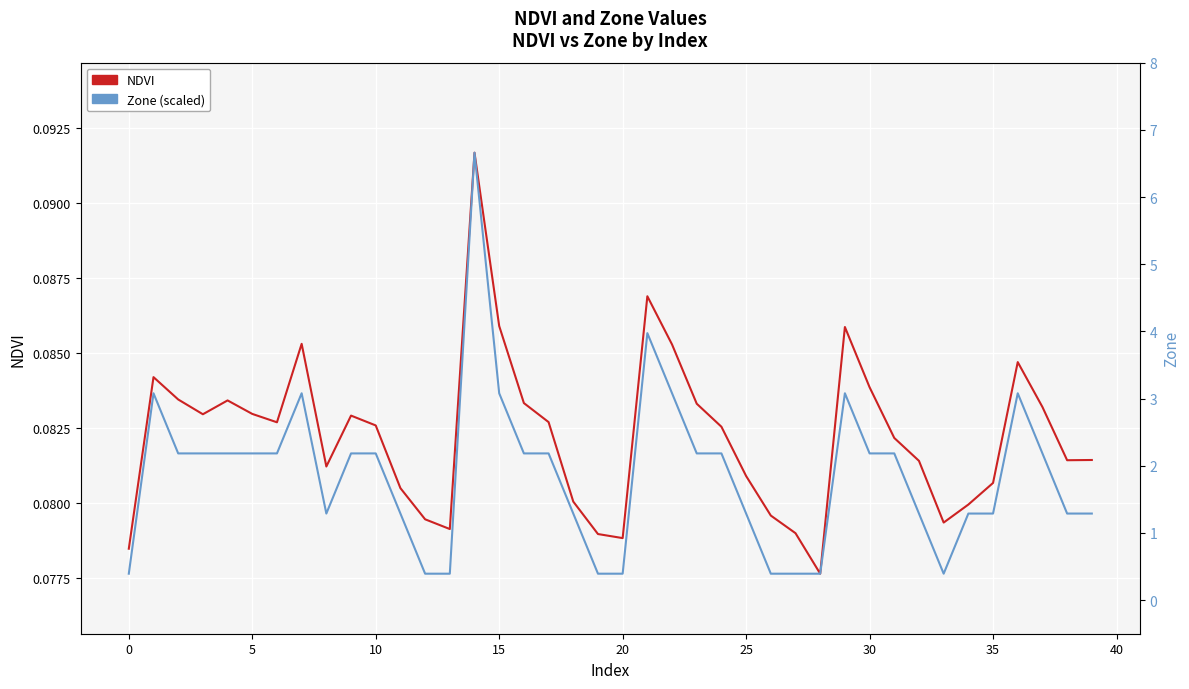

Reading right to left, extract all data points from this chart.

NDVI: 0.1	0.1	0.1	0.1	0.1	0.1	0.1	0.1	0.1	0.1	0.1	0.1	0.1	0.1	0.1	0.1	0.1	0.1	0.1	0.1	0.1	0.1	0.1	0.1	0.1	0.1	0.1	0.1	0.1	0.1	0.1	0.1	0.1	0.1	0.1	0.1	0.1	0.1	0.1	0.1
Zone (scaled): 0.1	0.1	0.1	0.1	0.1	0.1	0.1	0.1	0.1	0.1	0.1	0.1	0.1	0.1	0.1	0.1	0.1	0.1	0.1	0.1	0.1	0.1	0.1	0.1	0.1	0.1	0.1	0.1	0.1	0.1	0.1	0.1	0.1	0.1	0.1	0.1	0.1	0.1	0.1	0.1